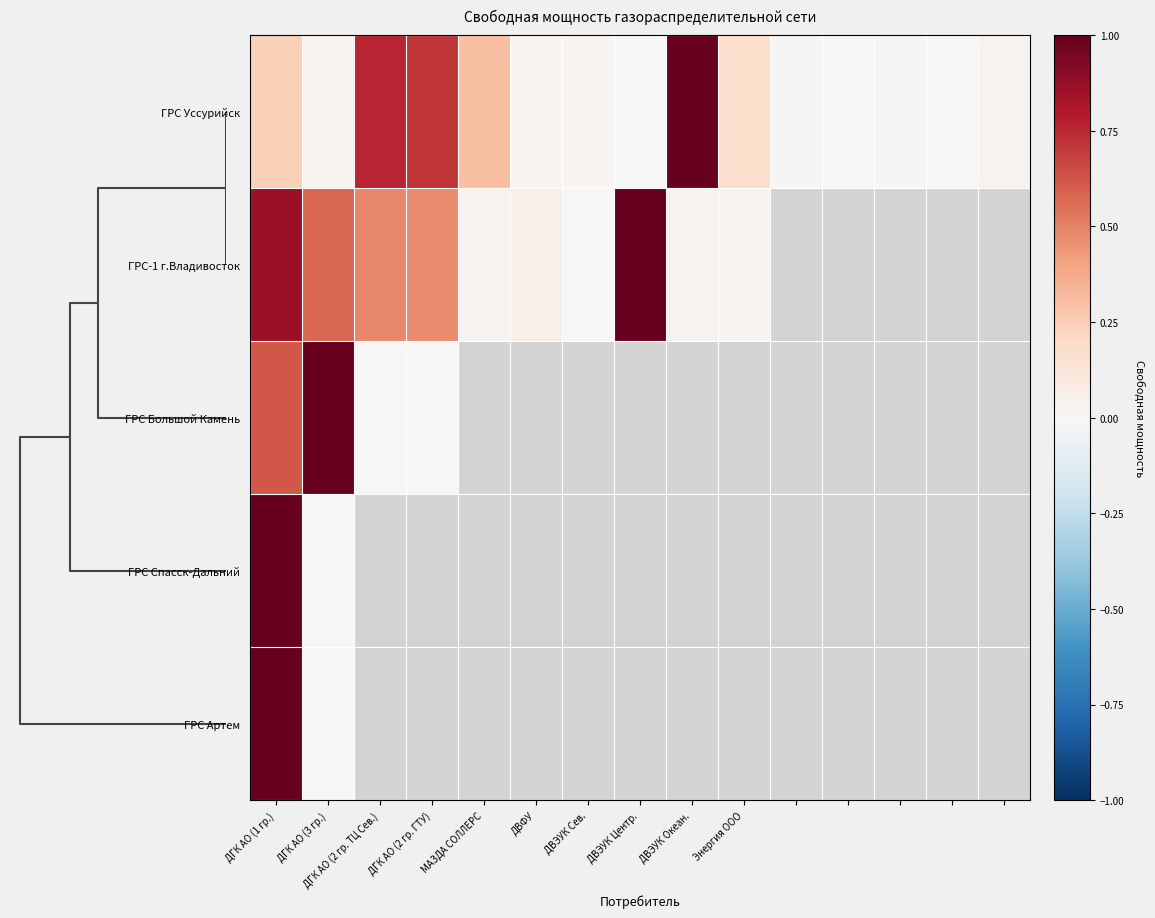

What is the difference between the ГРС-1 г.Владивосток values at ДГК АО (1 гр.) and ДГК АО (2 гр. ТЦ Сев.)?

0.4